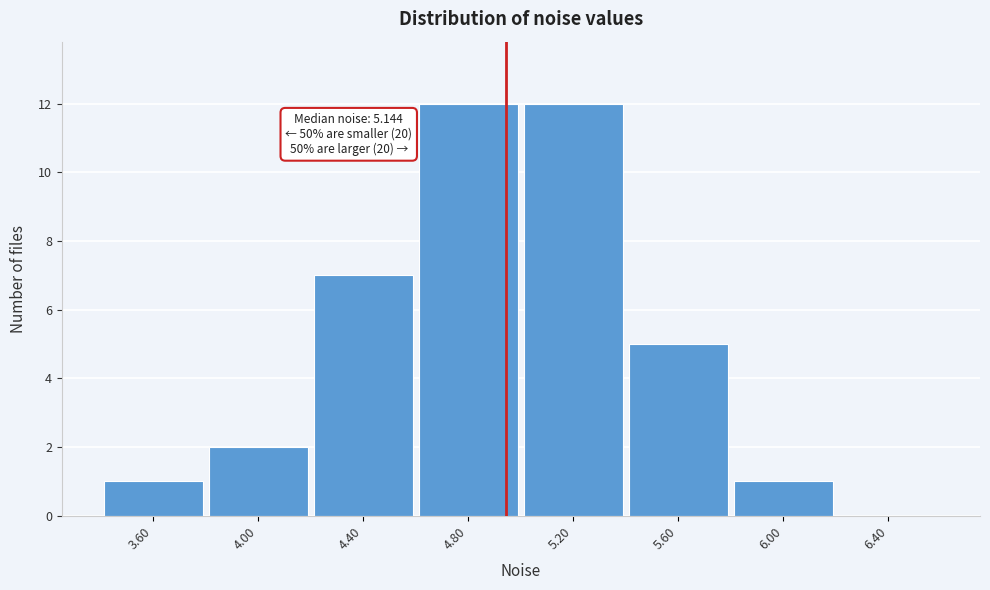

Reading left to right, transcribe all the data shown in this chart.

3.60=1	4.00=2	4.40=7	4.80=12	5.20=12	5.60=5	6.00=1	6.40=0